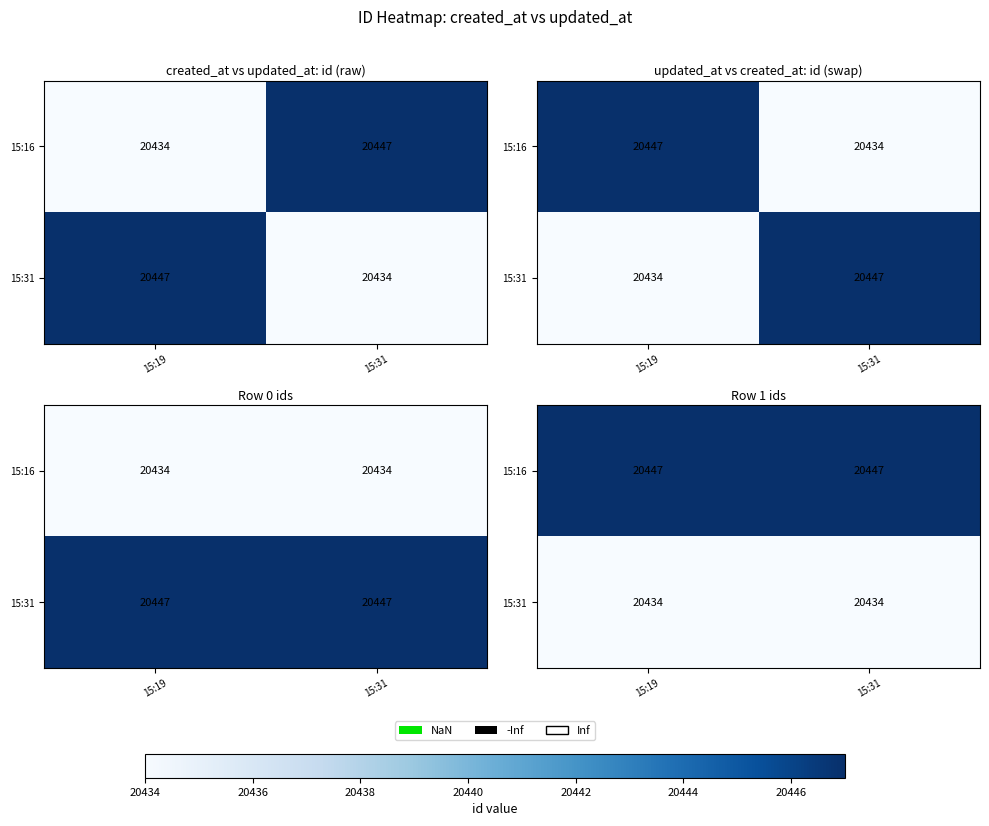

The value of 15:31 at 15:19 is 20434. True or false?

True